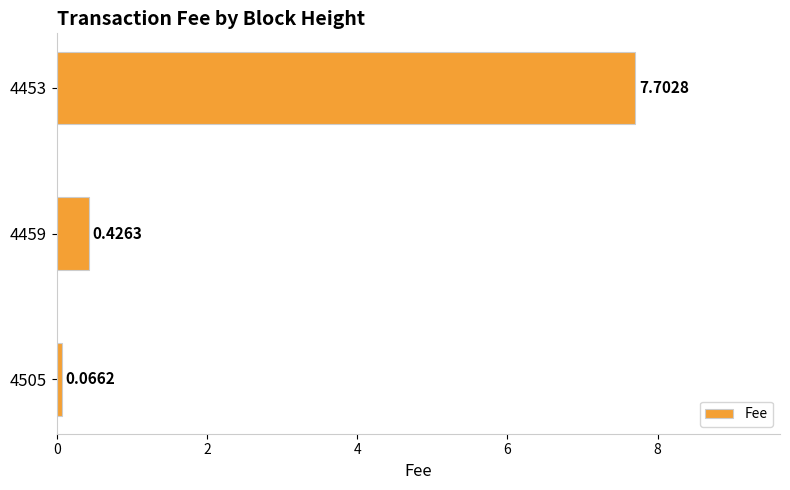

What is the difference between the maximum and minimum values?

7.6